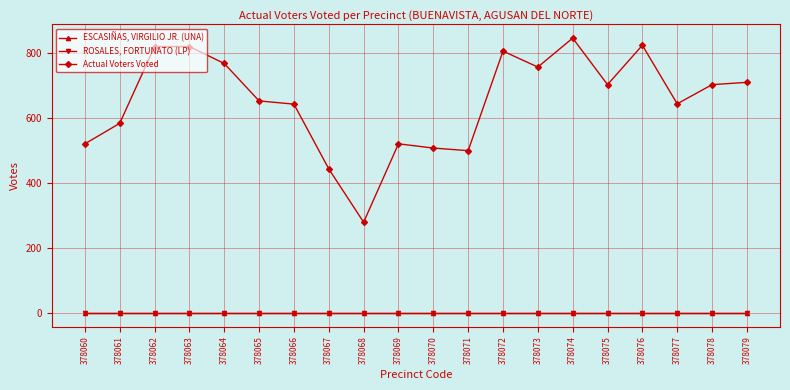

Where is ROSALES, FORTUNATO (LP) nearest to the value 0?

378060